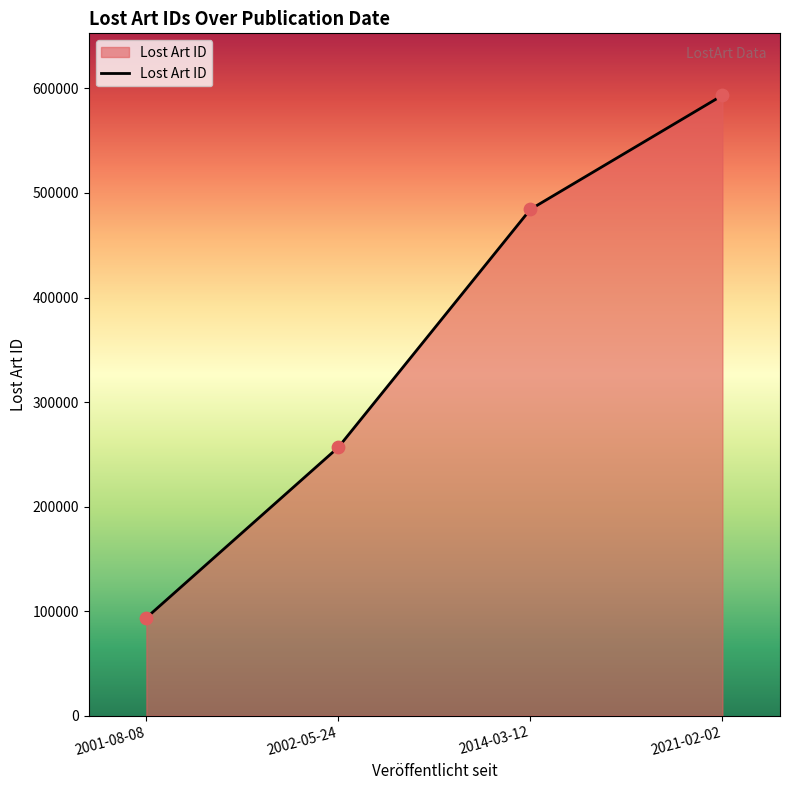

What is the ratio of the value at 2014-03-12 to the value at 2021-02-02?

0.8